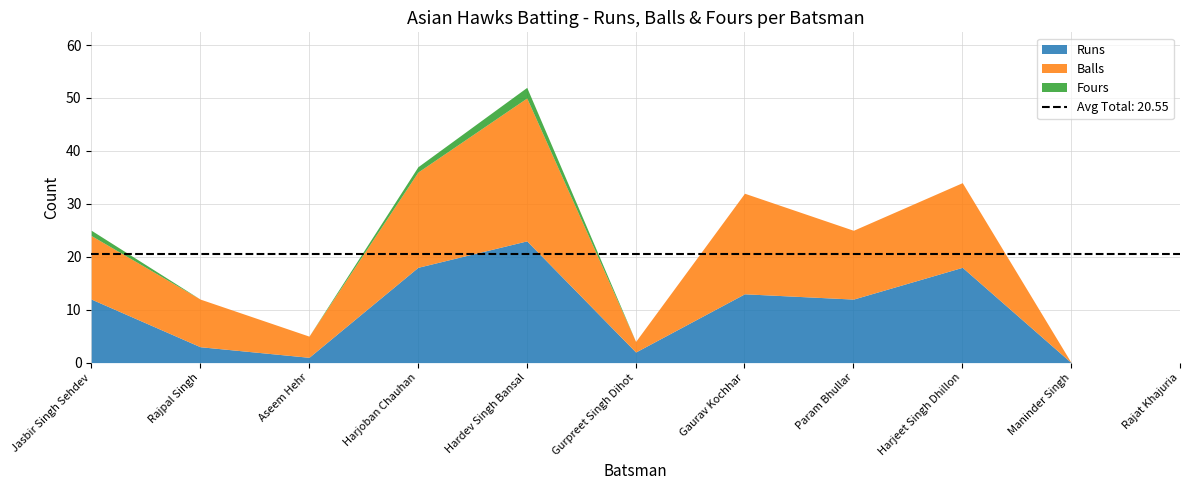

Which category has the highest value in the Fours series?

Hardev Singh Bansal